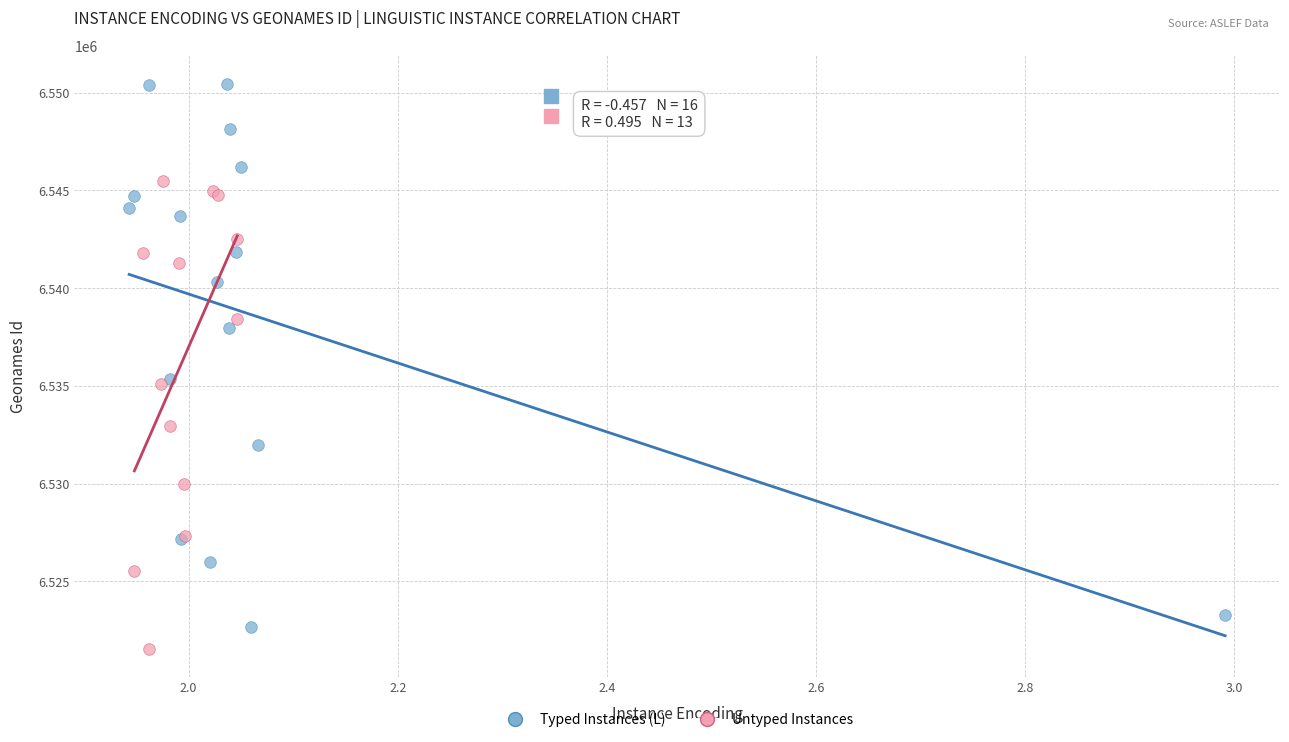

Which series reaches the maximum Y coordinate?

Typed Instances (L)